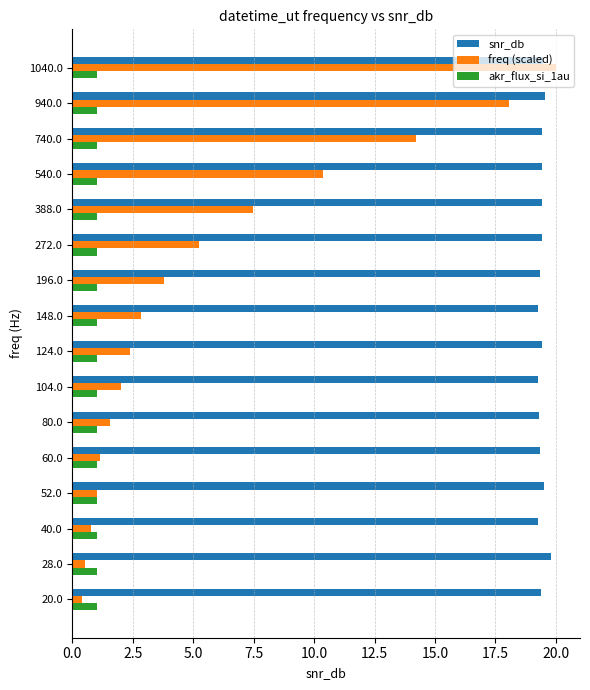

At which label is freq (scaled) closest to 10?

540.0